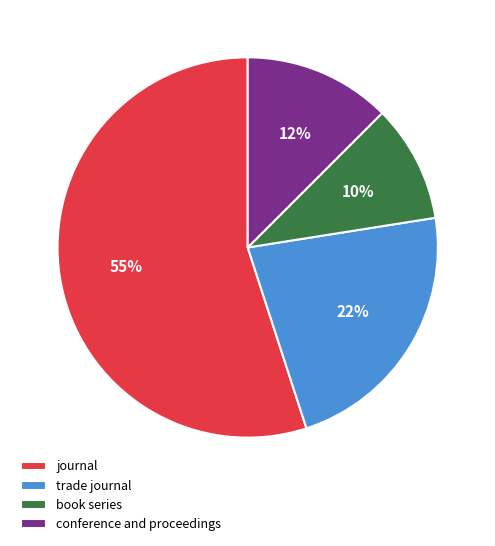

What is the largest slice in the pie chart?

journal